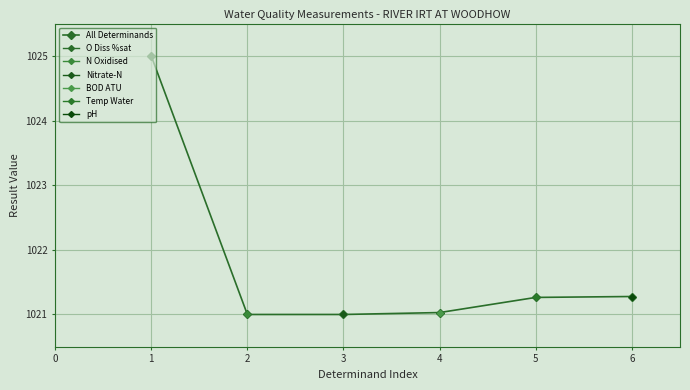

Reading left to right, list all the values displayed in this chart.

1025.0	1021.0	1021.0	1021.0	1021.3	1021.3